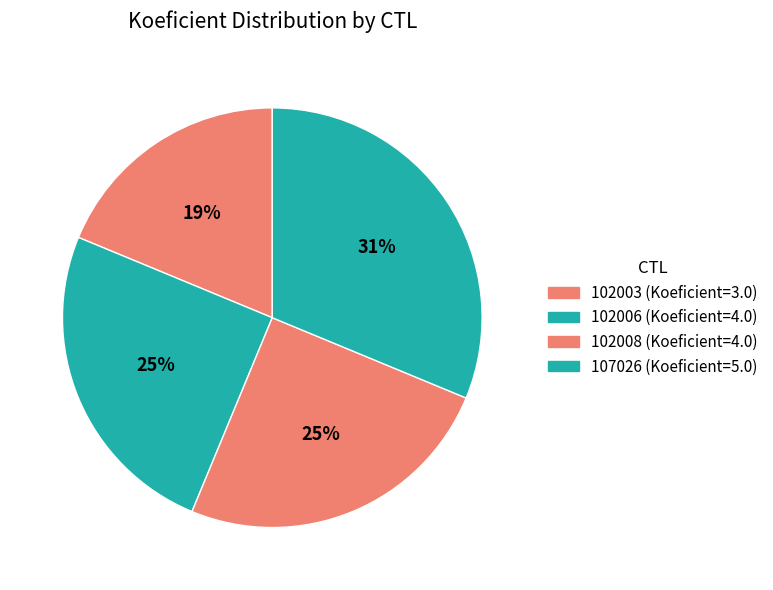

How many segments does this pie chart have?

4